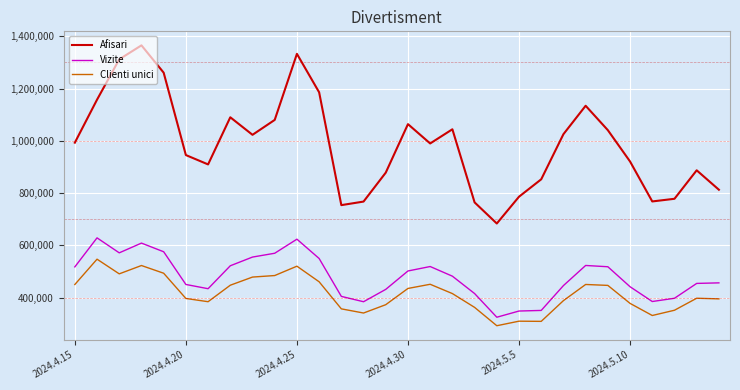

Which series has the largest total across all categories?

Afisari